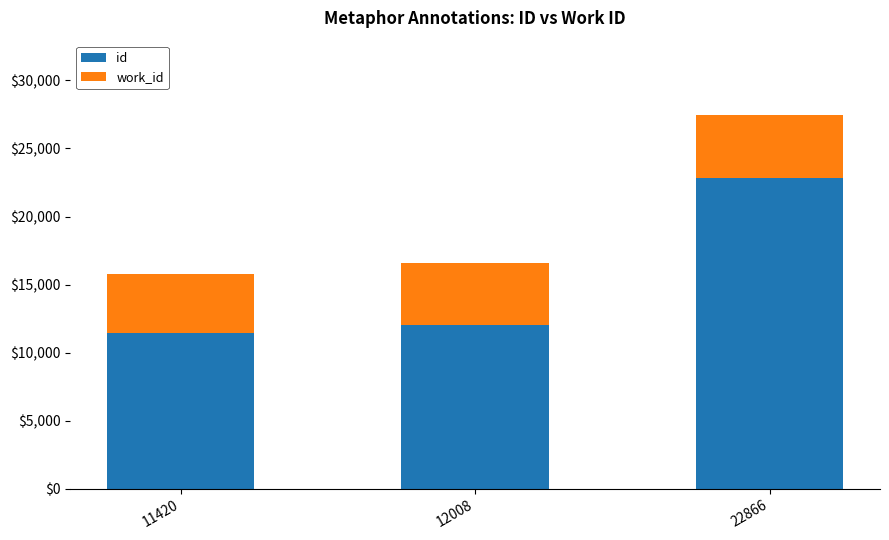

Is it true that id equals 7195 at 22866?

False